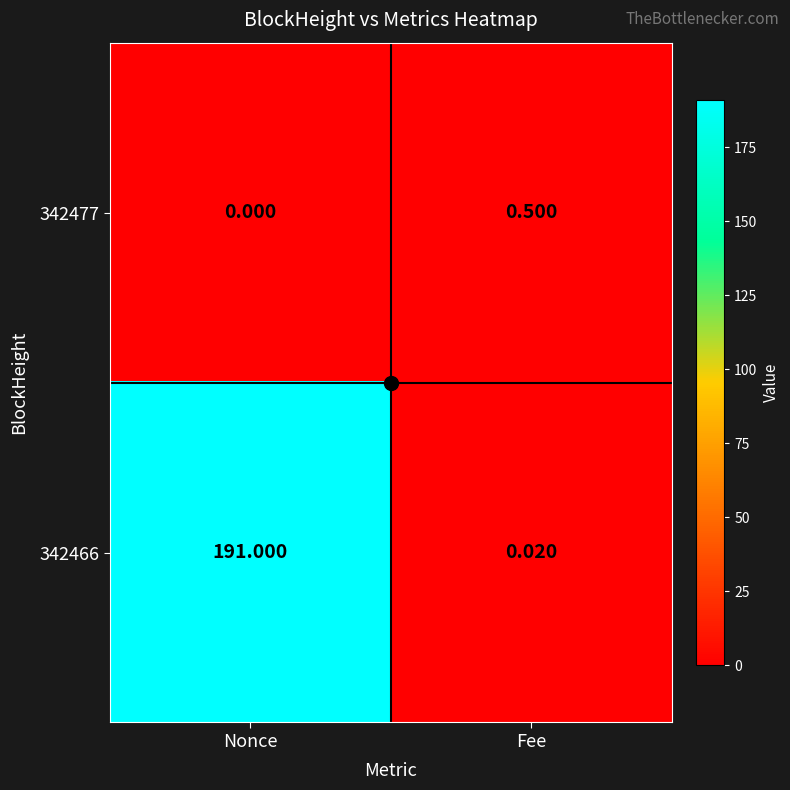

At which category is the sum across all series the highest?

Nonce